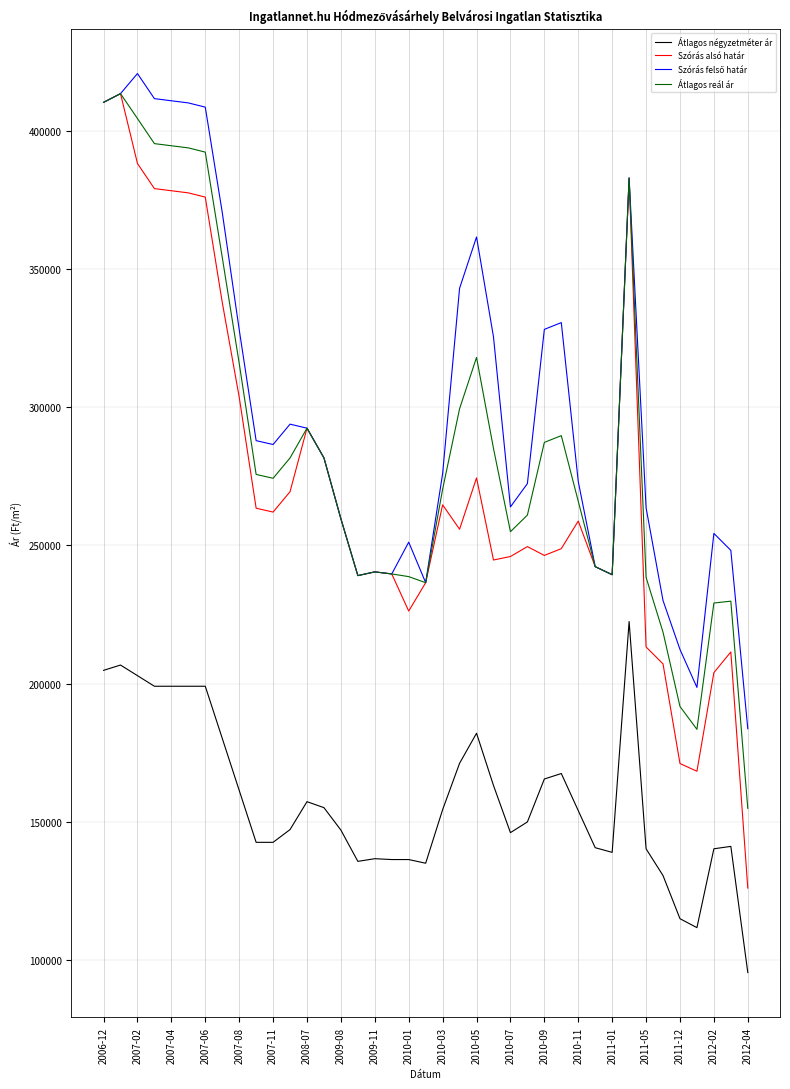

Which series has the largest range (max minus min)?

Szórás alsó határ